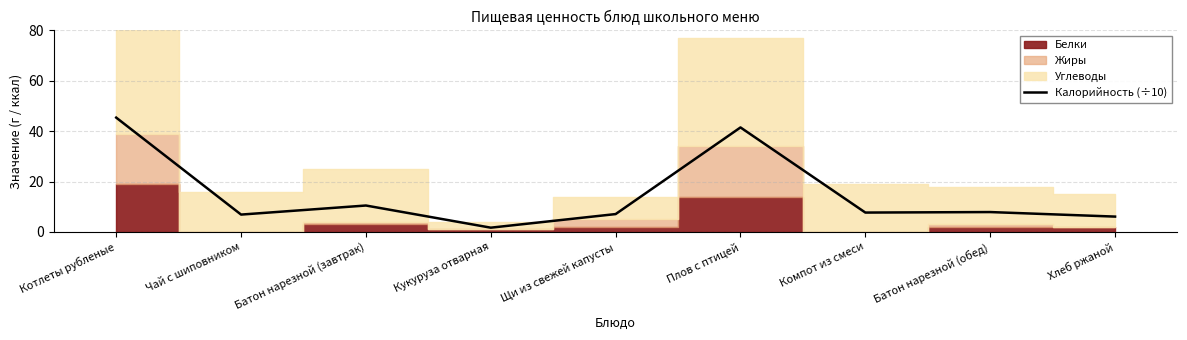

Which has a higher value, Чай с шиповником or Компот из смеси?

Компот из смеси